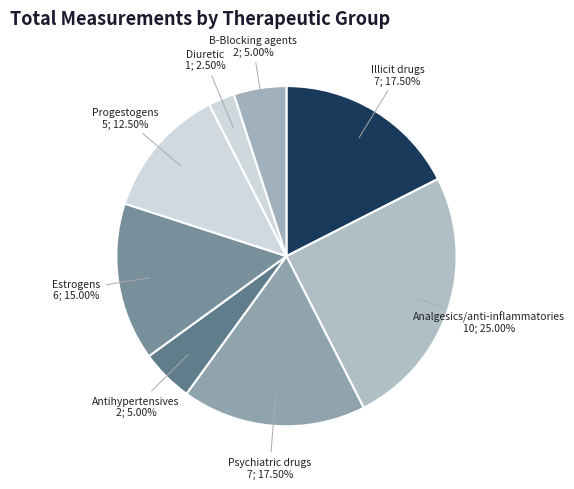

How many slices are in this pie chart?

8